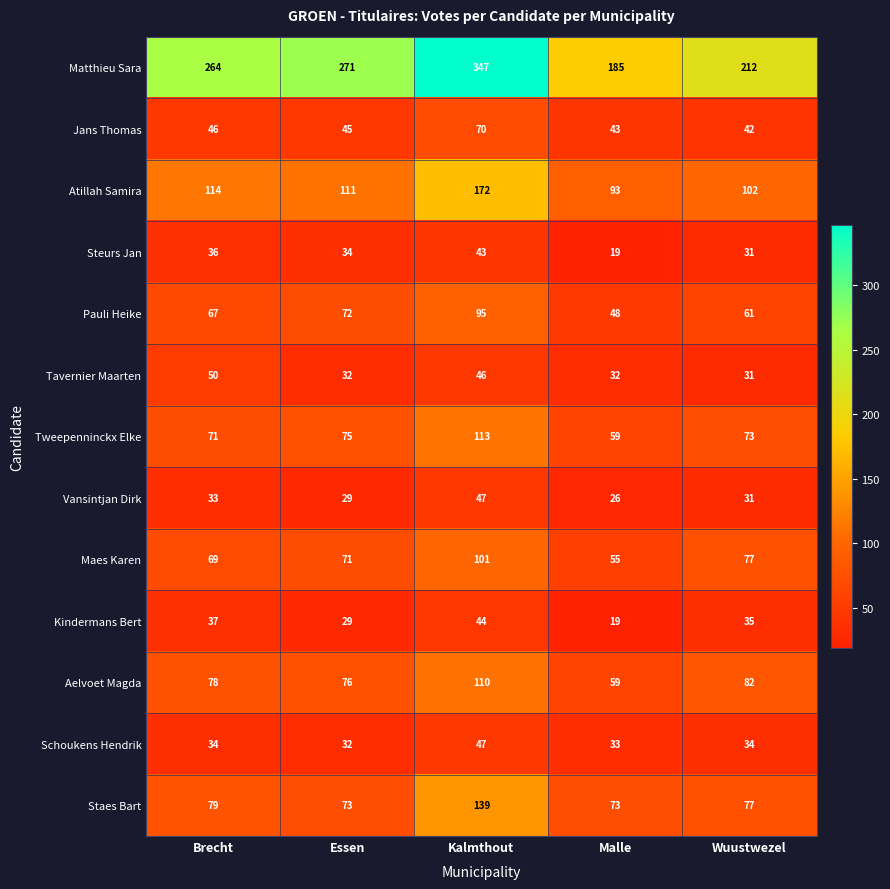

The value of Schoukens Hendrik at Wuustwezel is 34. True or false?

True